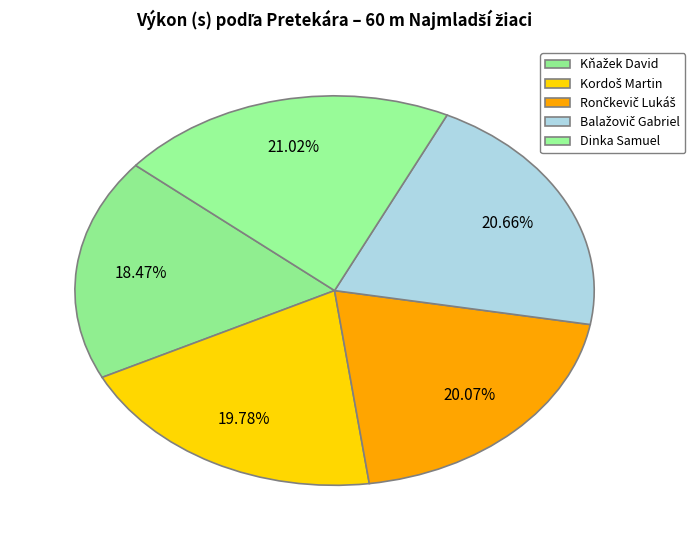

Is the sum of Kňažek David and Rončkevič Lukáš greater than half?

No